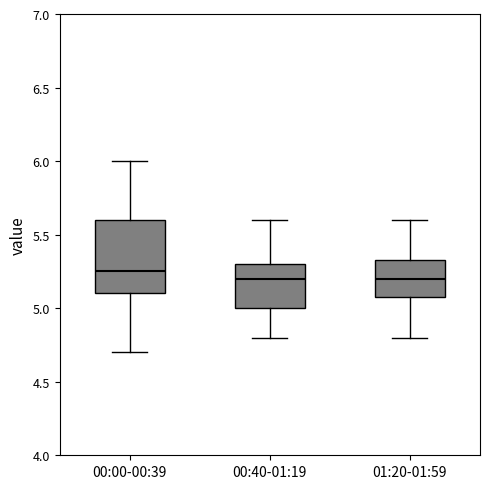

Reading left to right, transcribe this box plot: for each box, give where its median line is, the range the box spans, and where its two whiskers end, as read against the y-axis. The values are not printed on the chart, so give them approximately, as read against the axis.

00:00-00:39: median 5.25, box 5.10 to 5.60, whiskers 4.70 to 6.00
00:40-01:19: median 5.20, box 5.00 to 5.30, whiskers 4.80 to 5.60
01:20-01:59: median 5.20, box 5.10 to 5.35, whiskers 4.80 to 5.60